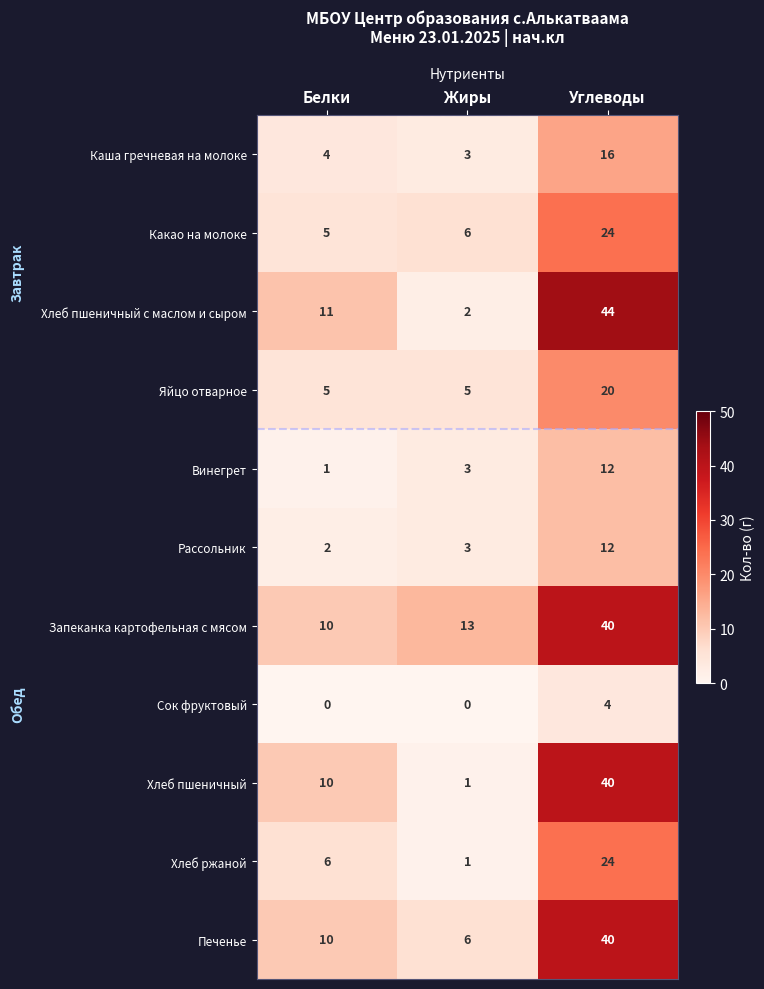

Which category has the lowest value in the Запеканка картофельная с мясом series?

Белки